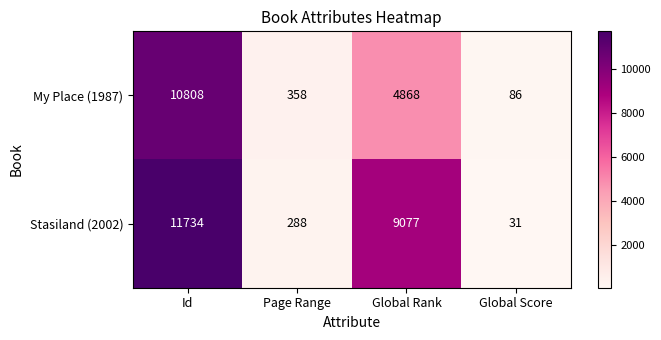

At which label does Stasiland (2002) reach its peak?

Id